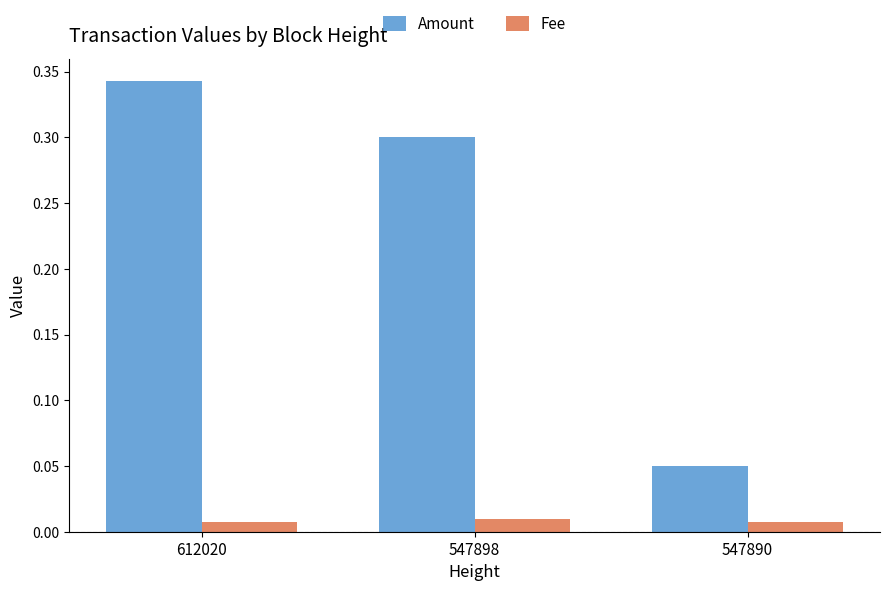

Which series has the largest total across all categories?

Amount